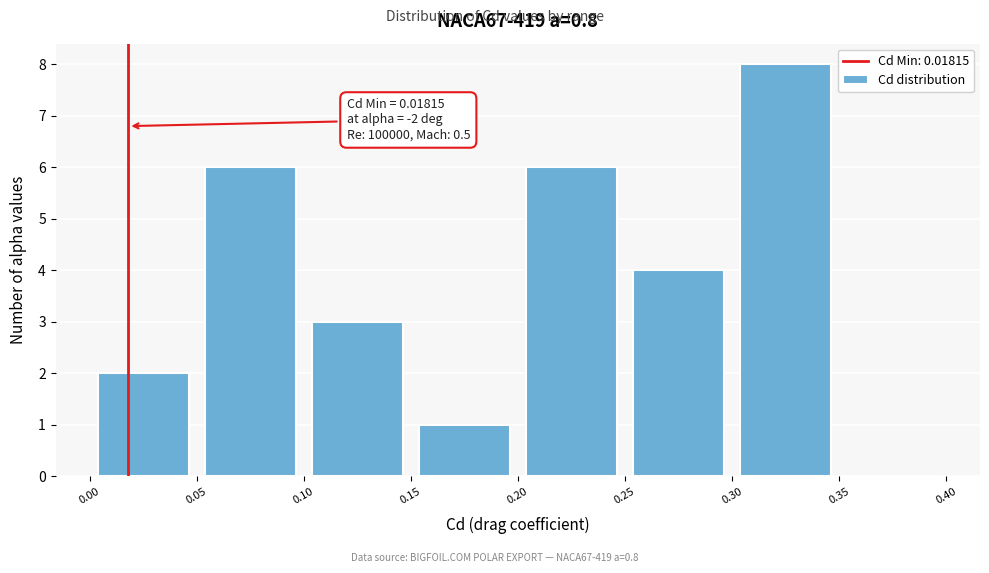

Over which range of the x-axis is the bar tallest?

0.30 to 0.35